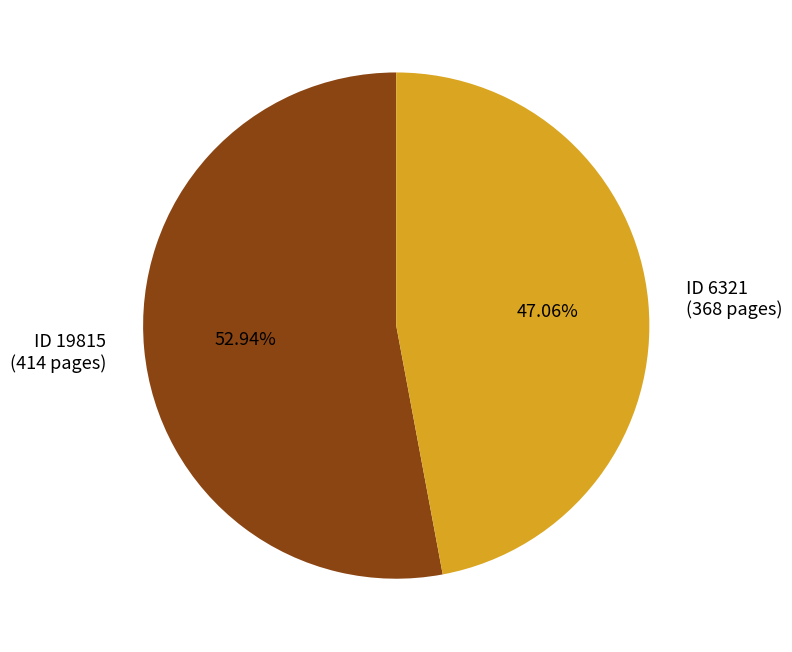

Is the sum of ID 19815 (414 pages) and ID 6321 (368 pages) greater than half?

Yes